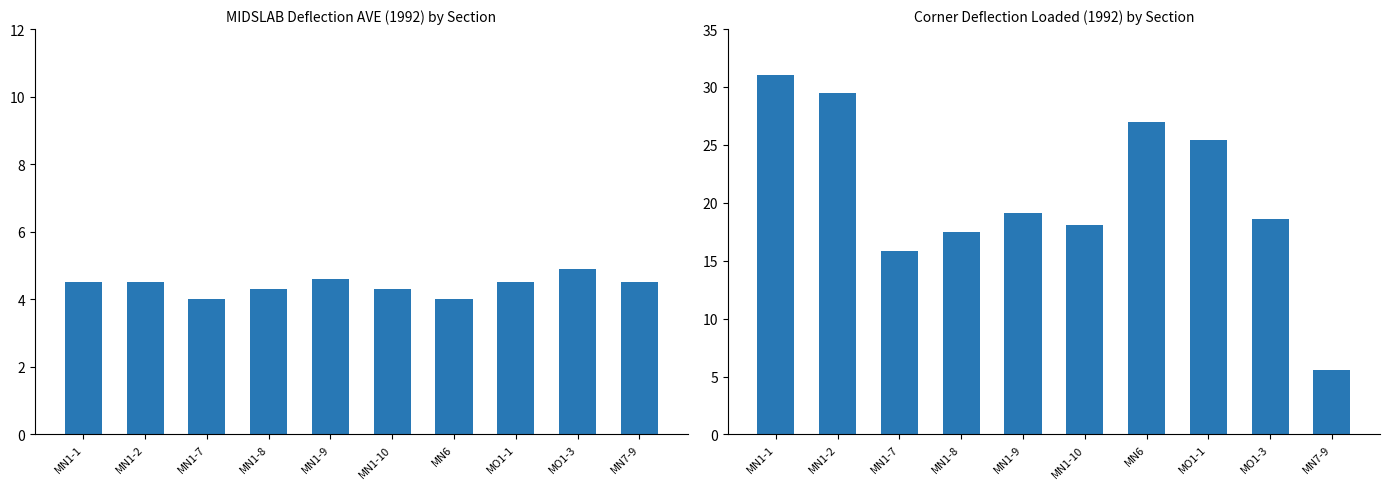

The value of MIDSLAB_DEF_1992_AVE at MN1-10 is 4.3. True or false?

True